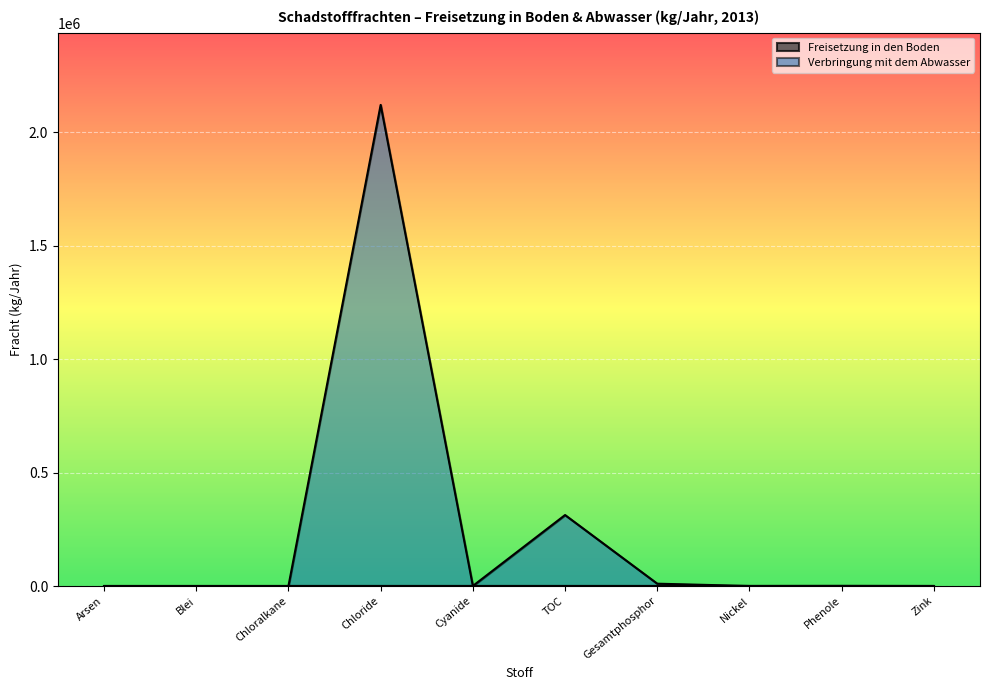

Which category has the highest value across all series?

Chloride